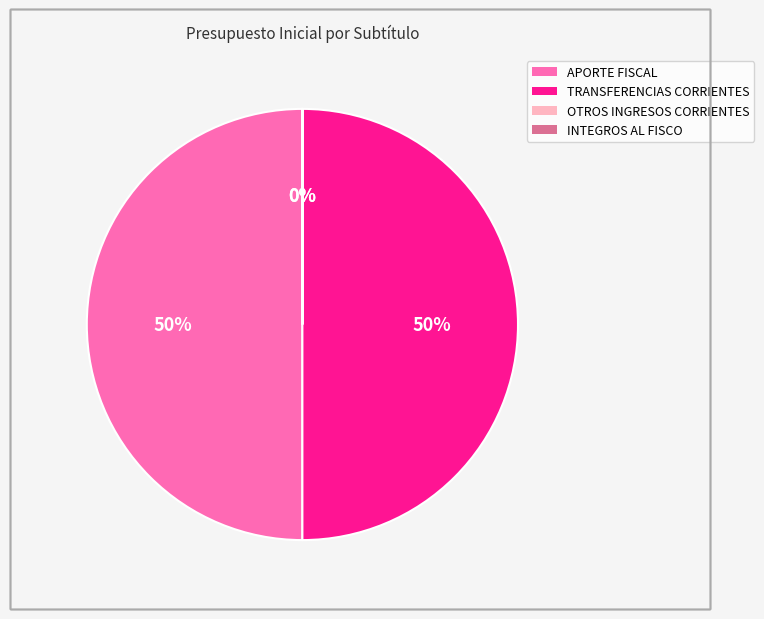

Is it true that TRANSFERENCIAS CORRIENTES is 50% of the pie?

True